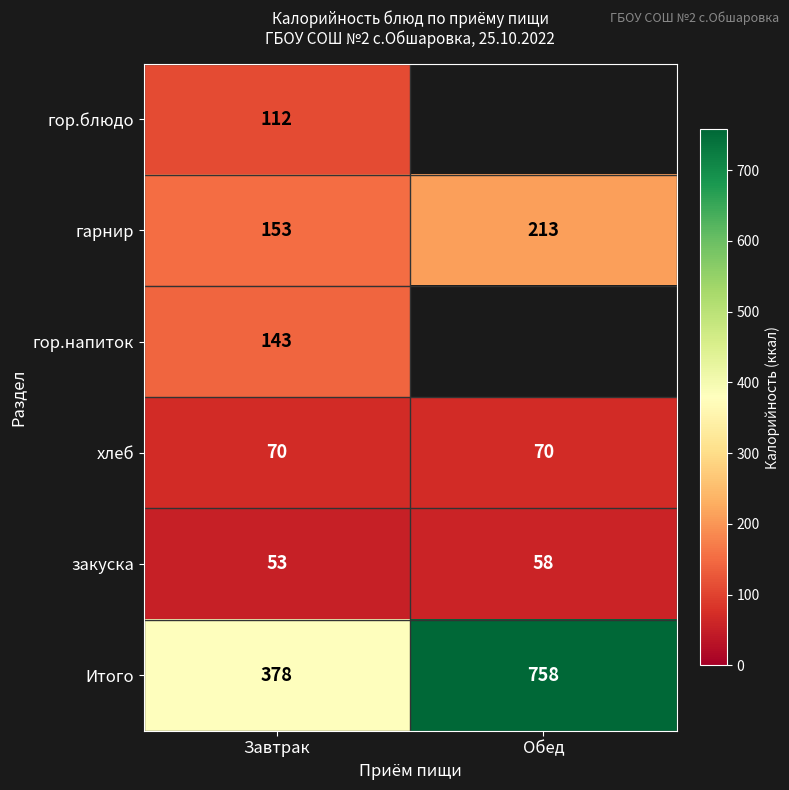

The value of закуска at Завтрак is 53. True or false?

True